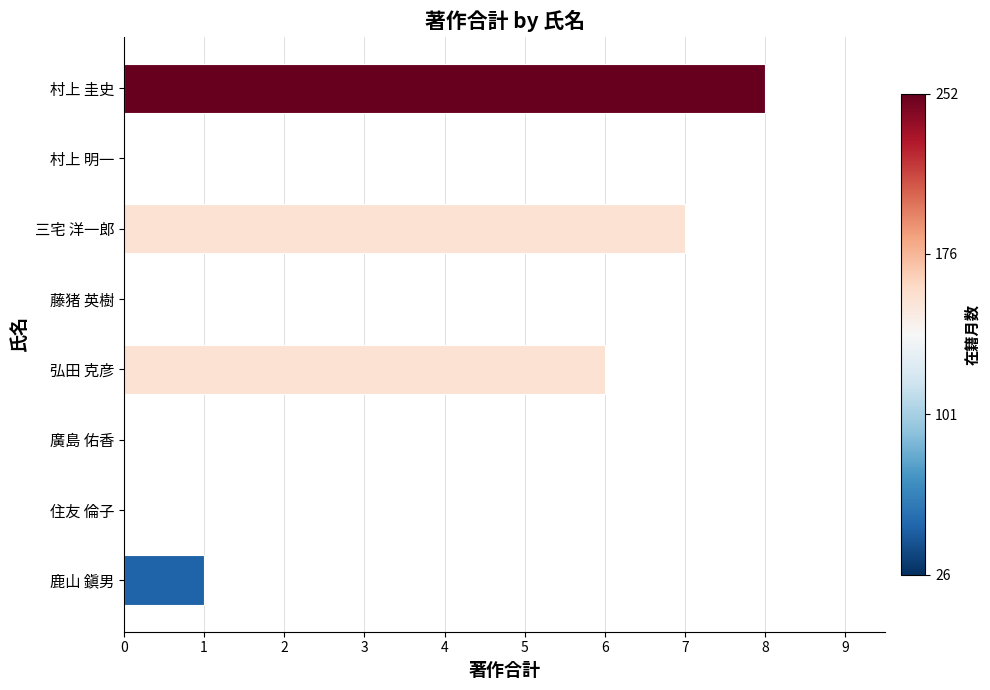

At which label is the value closest to 4?

弘田 克彦